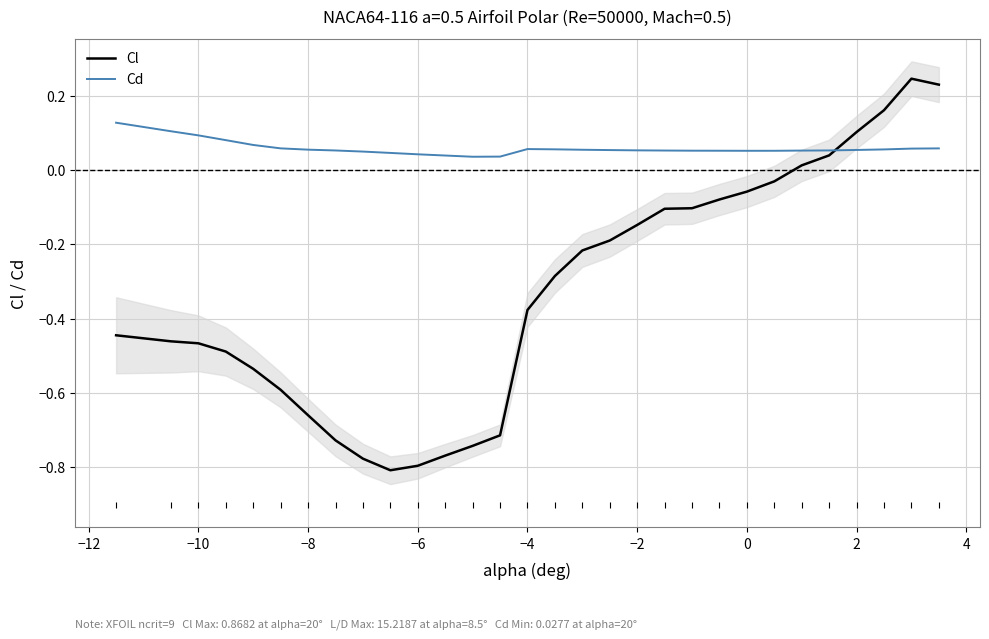

True or false: Cd and Cl cross at least once.

True